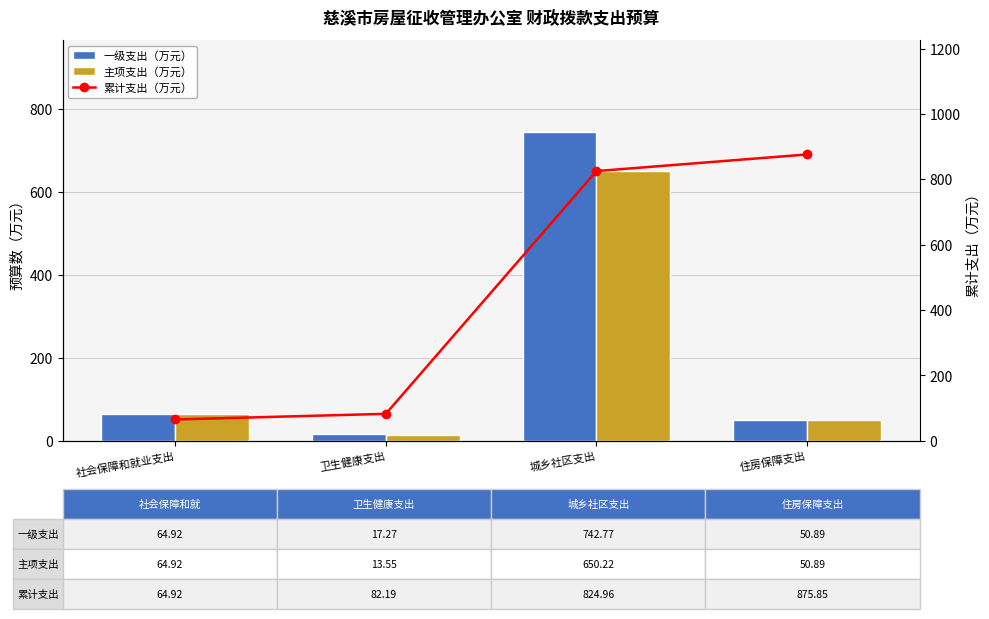

What is the difference between the 累计支出（万元） values at 卫生健康支出 and 住房保障支出?

793.7